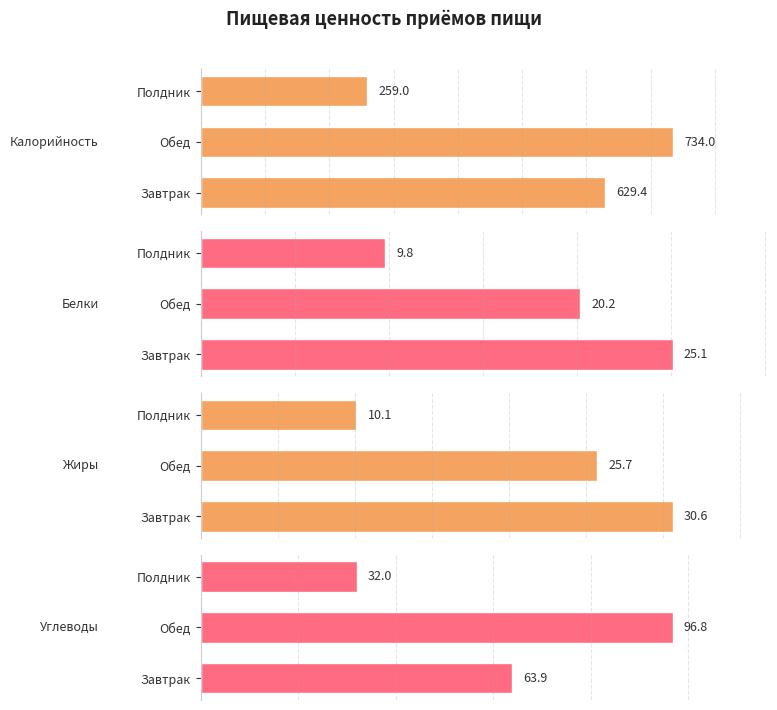

Count the number of categories in the chart.

3